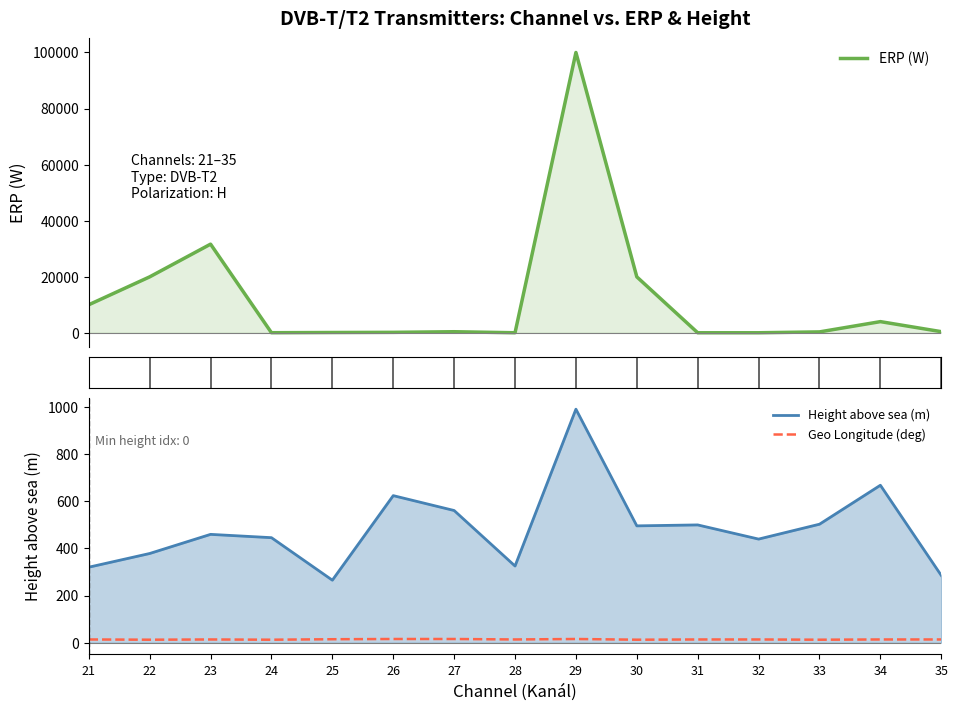

What are all the series names shown in the legend?

ERP (W), Height above sea (m), Geo Longitude (deg)